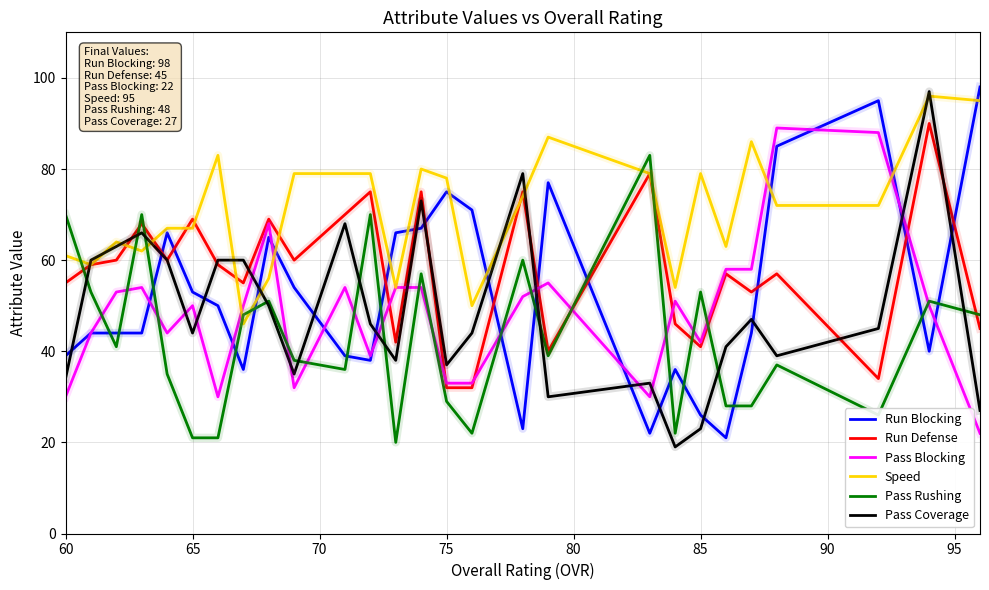

Reading right to left, extract all data points from this chart.

Run Blocking: 98	40	95	85	44	21	26	36	22	77	23	71	75	67	66	38	39	54	65	36	50	53	66	44	44	44	39
Run Defense: 45	90	34	57	53	57	41	46	79	40	75	32	32	75	42	75	70	60	69	55	59	69	60	68	60	59	55
Pass Blocking: 22	50	88	89	58	58	42	51	30	55	52	33	33	54	54	39	54	32	68	50	30	50	44	54	53	44	30
Speed: 95	96	72	72	86	63	79	54	79	87	74	50	78	80	54	79	79	79	56	46	83	67	67	62	64	59	61
Pass Rushing: 48	51	26	37	28	28	53	22	83	39	60	22	29	57	20	70	36	38	51	48	21	21	35	70	41	53	70
Pass Coverage: 27	97	45	39	47	41	23	19	33	30	79	44	37	73	38	46	68	35	50	60	60	44	60	66	63	60	34